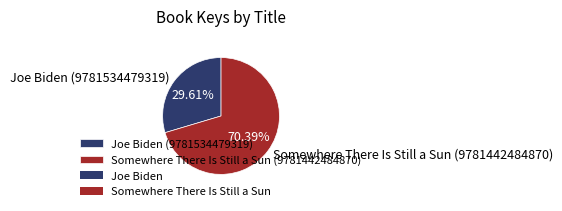

Does Joe Biden (9781534479319) represent more than half of the total?

No